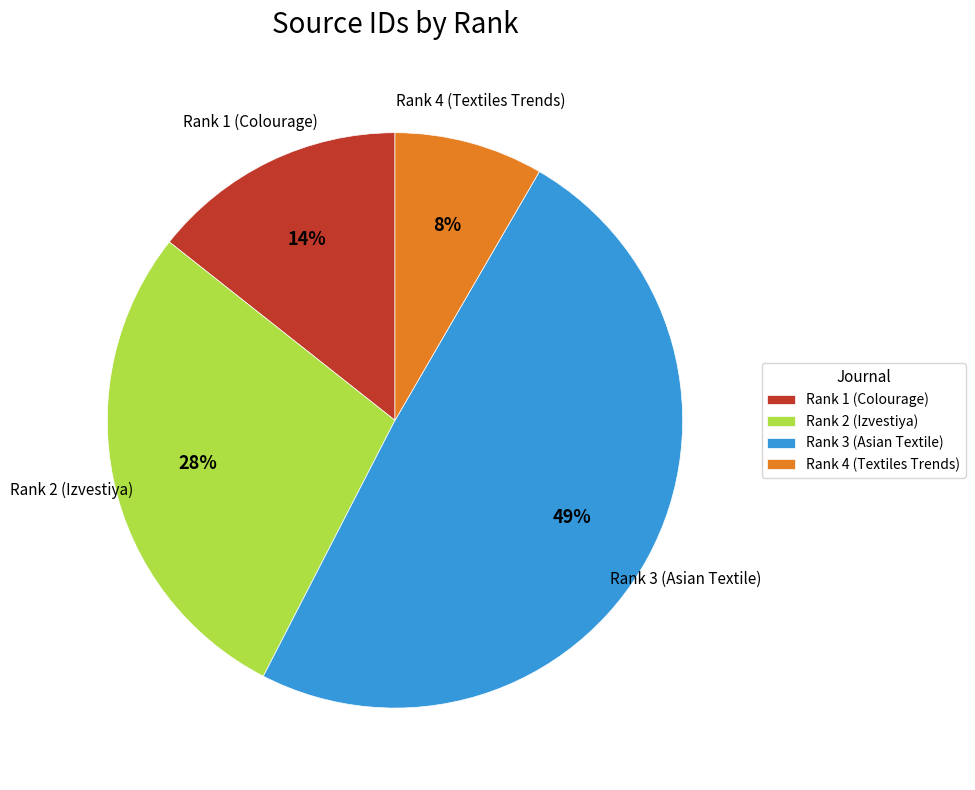

Between Rank 4 (Textiles Trends) and Rank 3 (Asian Textile), which is larger?

Rank 3 (Asian Textile)